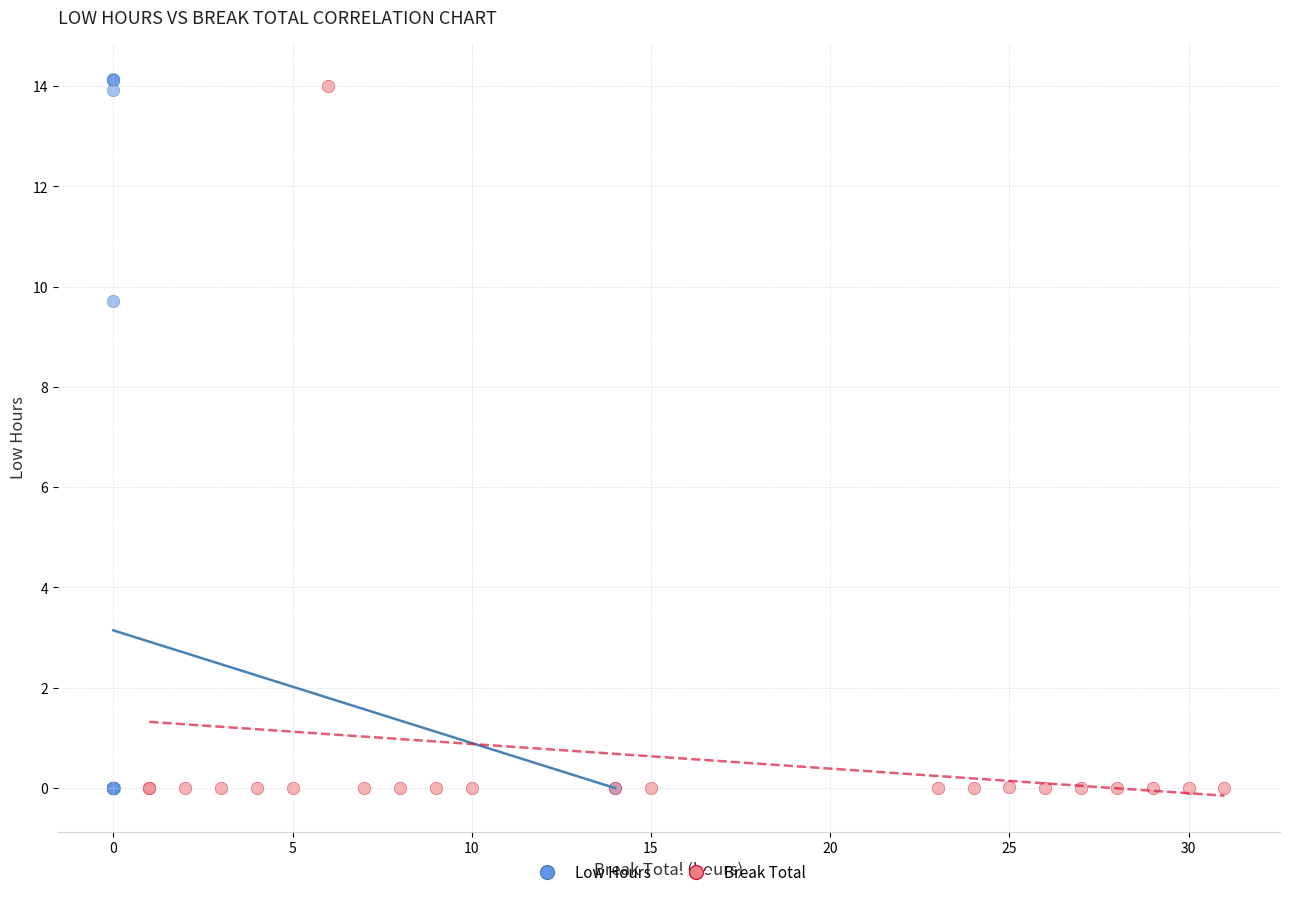

Which series has the widest spread of Y values?

Low Hours